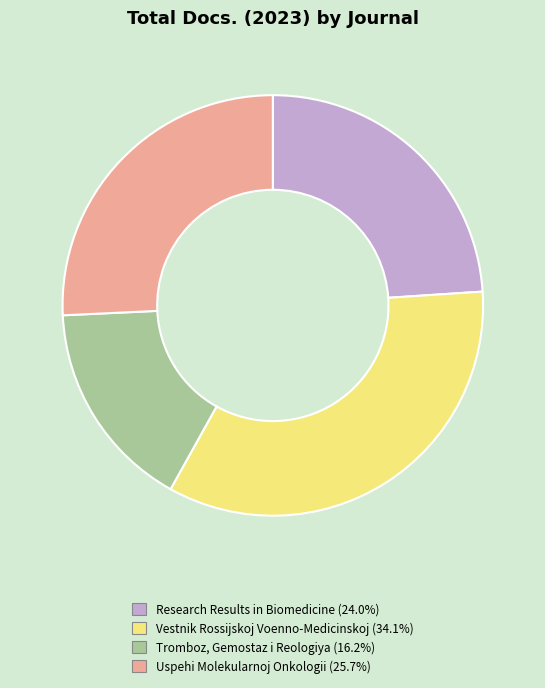

Does Research Results in Biomedicine account for over 50% of the chart?

No